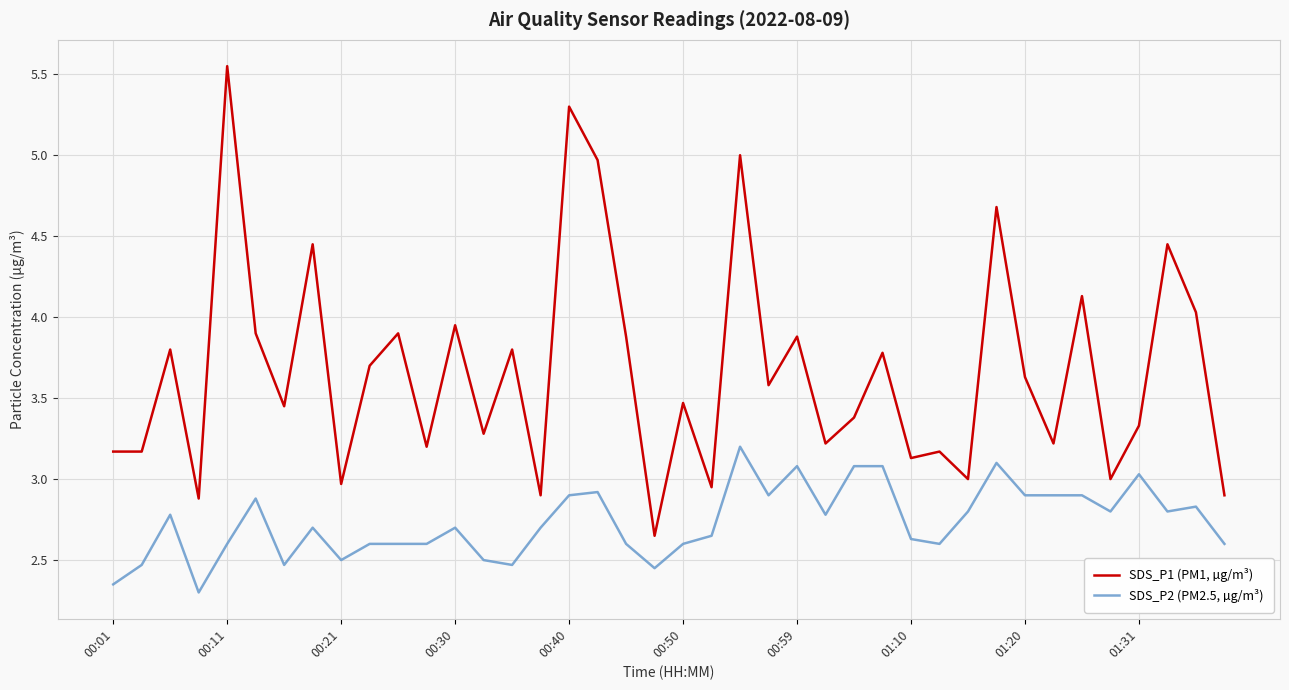

Which series has the largest range (max minus min)?

SDS_P1 (PM1, µg/m³)